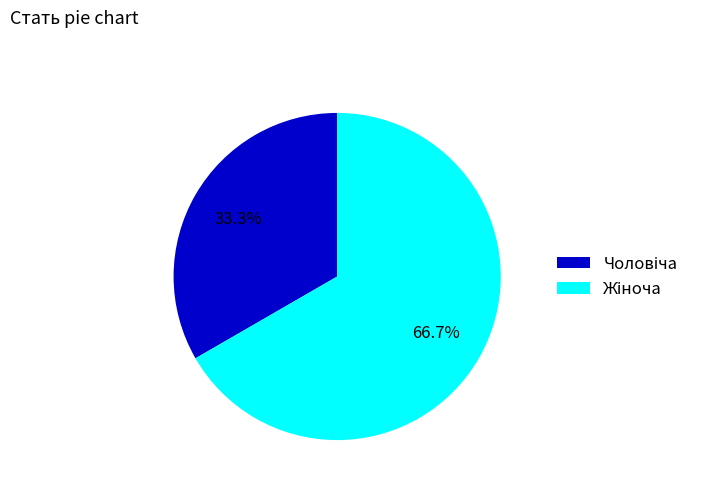

Is there any slice that represents more than half of the pie?

Yes